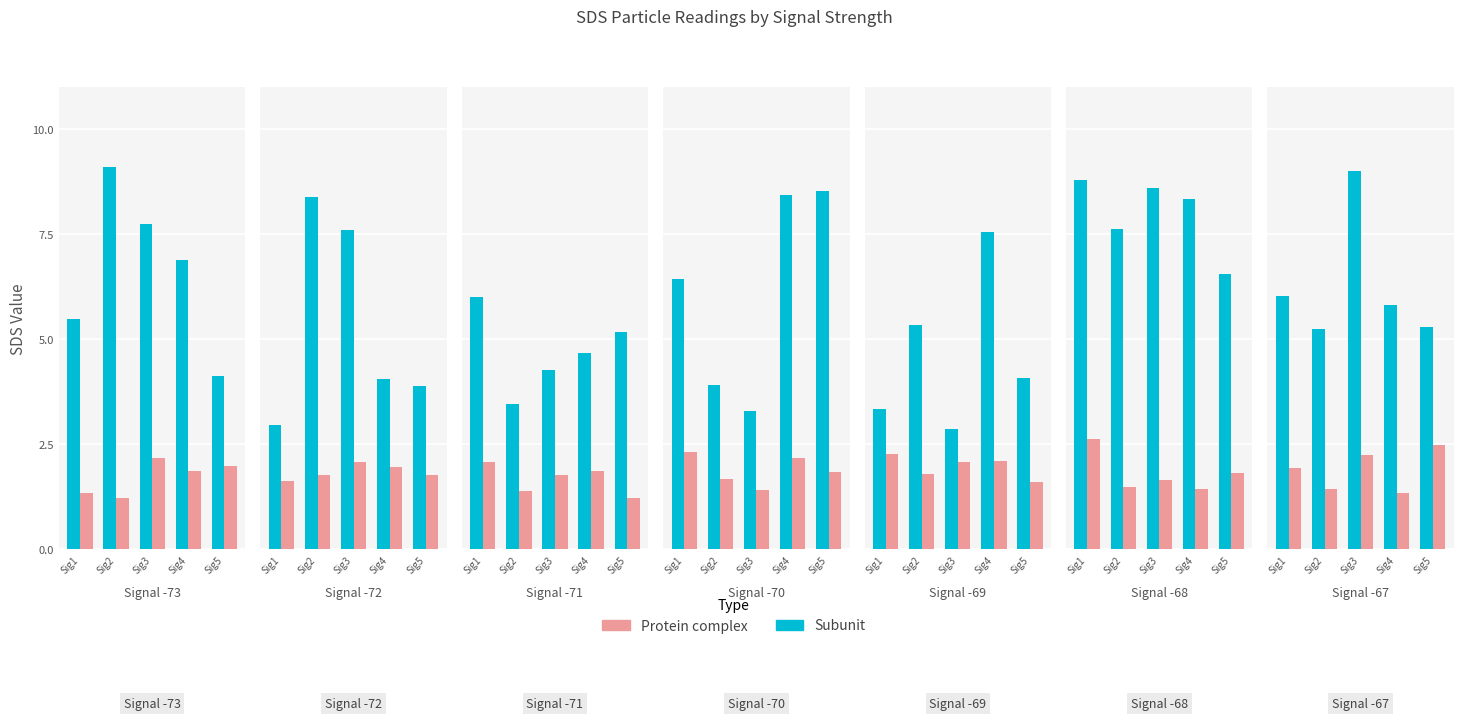

Count the number of data series in this chart.

2